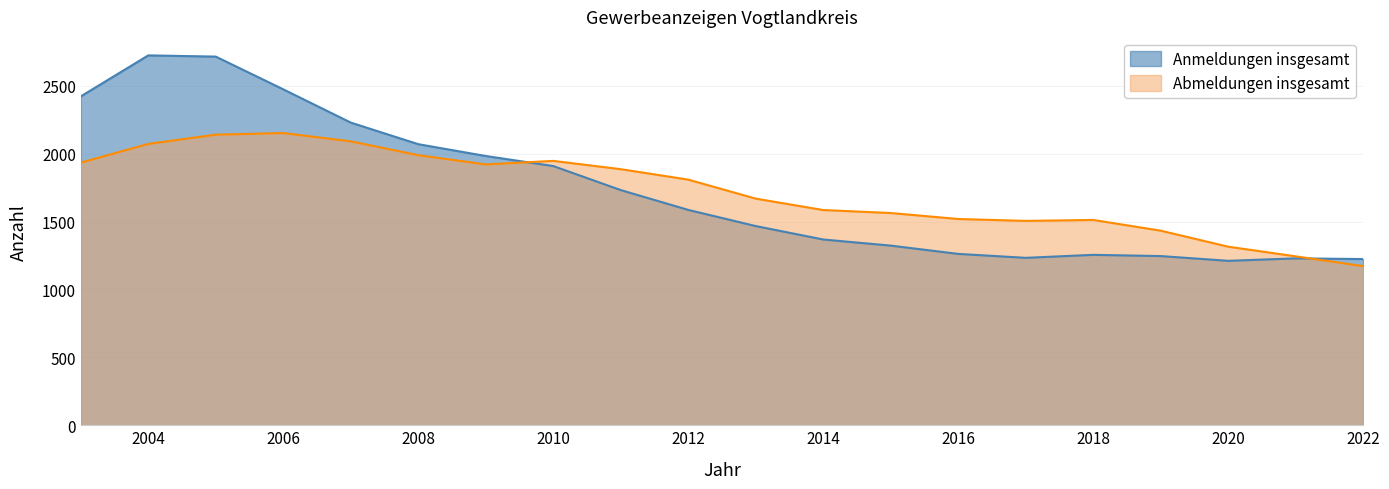

Rank the series at 2007 from lowest to highest value.

Abmeldungen insgesamt, Anmeldungen insgesamt